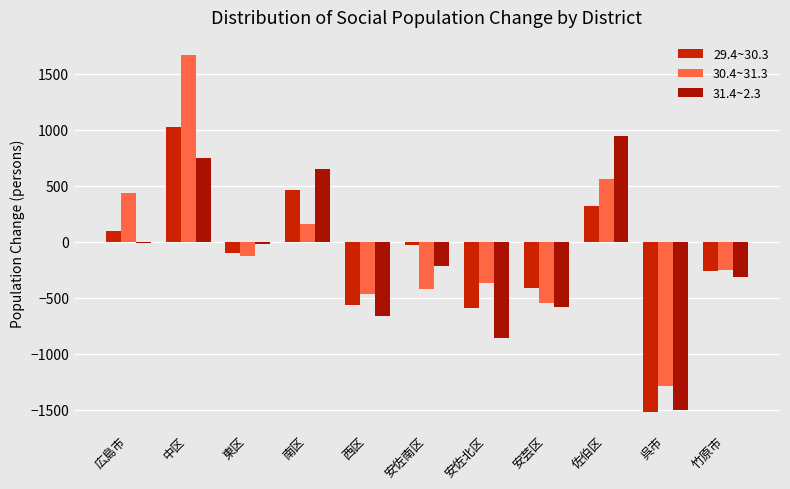

Are the bars grouped side by side (vs. stacked)?

Yes